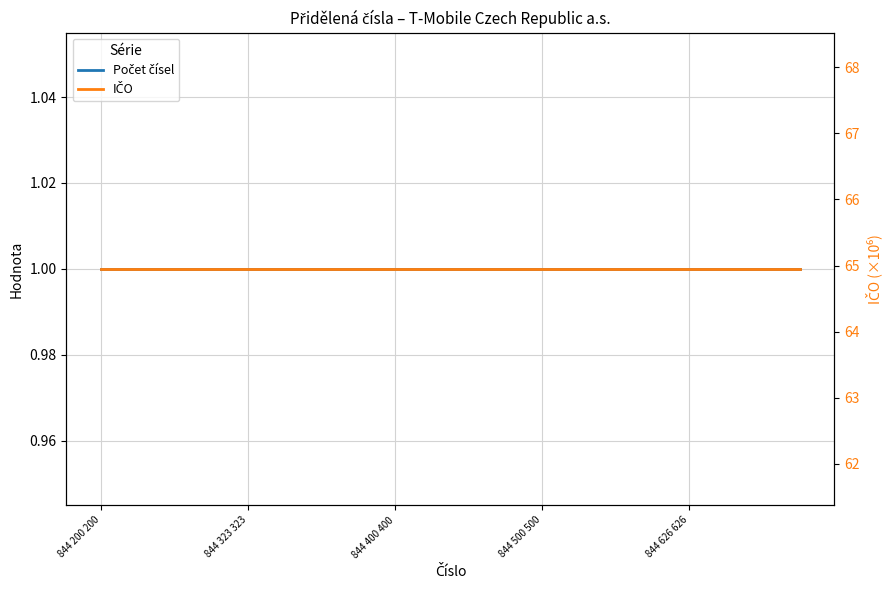

The value of Počet čísel at 10 is 1.0. True or false?

True